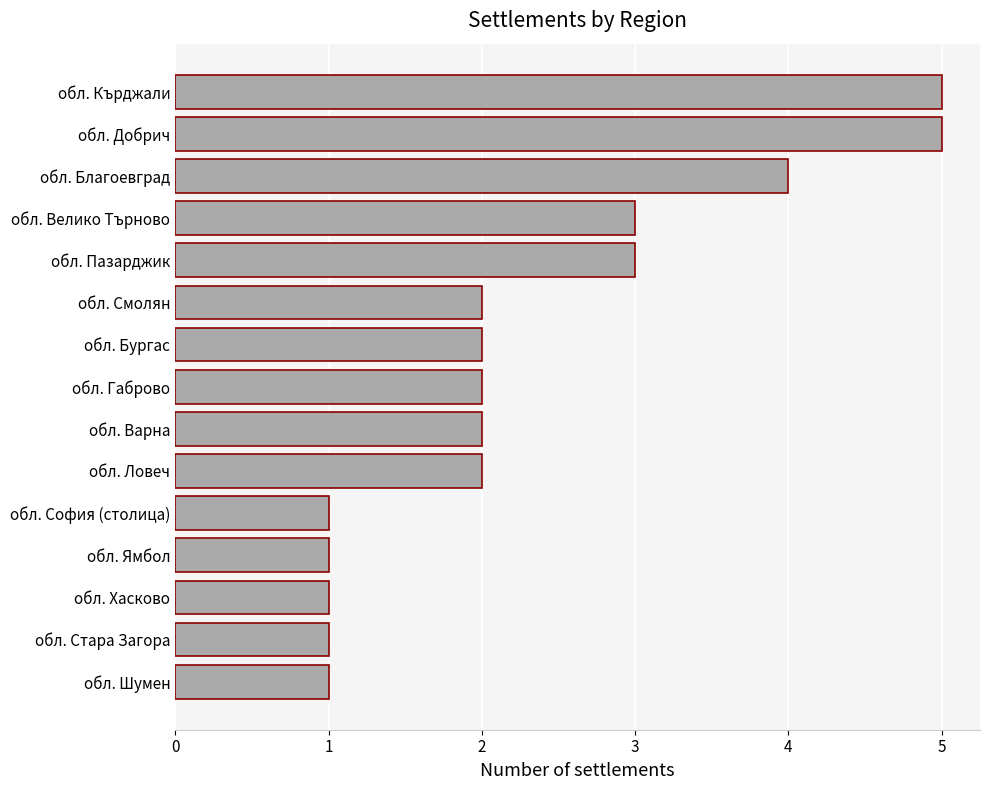

Reading bottom to top, extract all data points from this chart.

1	1	1	1	1	2	2	2	2	2	3	3	4	5	5